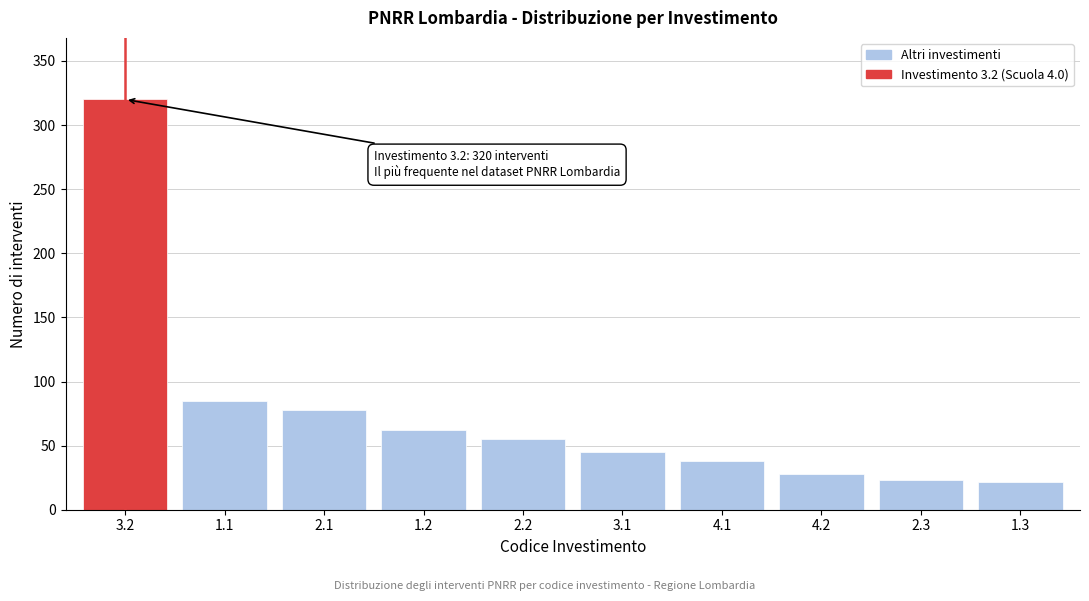

What is the ratio of the value at 2.2 to the value at 1.2?

0.9